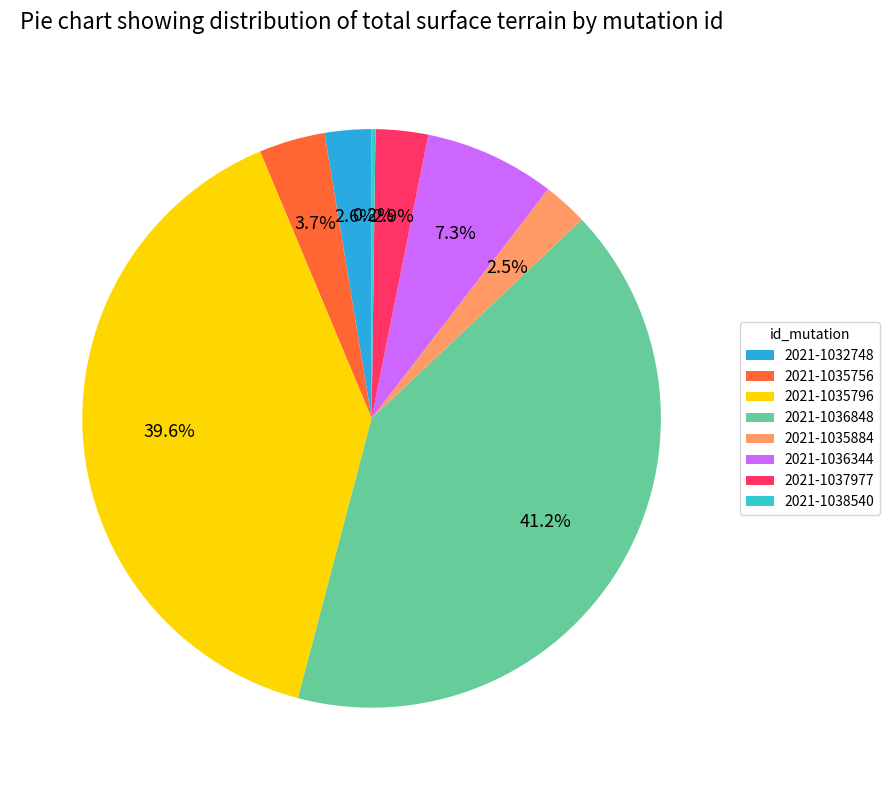

Is the sum of 2021-1037977 and 2021-1035756 greater than half?

No